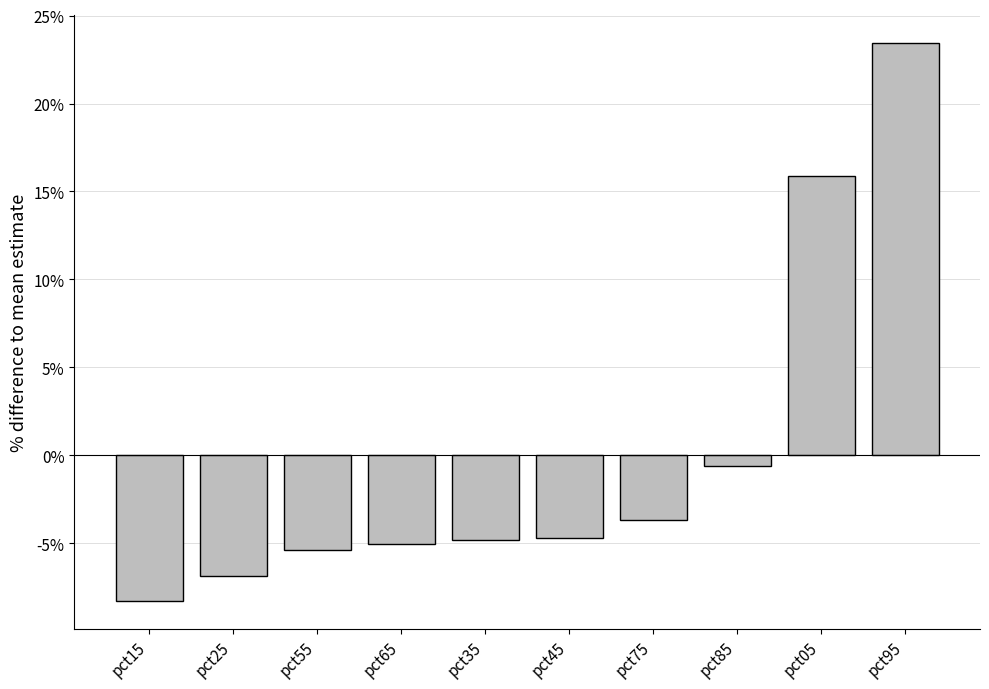

What is the label of the 7th bar from the right?

pct65